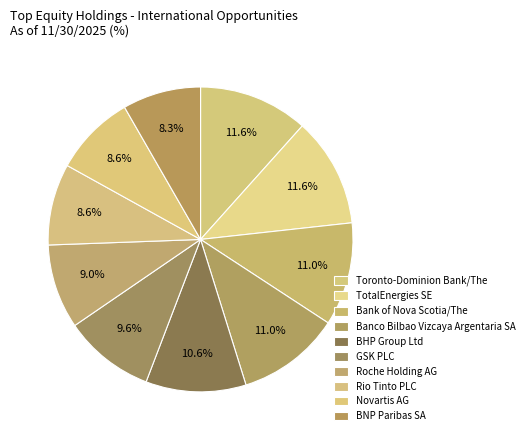

To the nearest percent, what portion does Roche Holding AG represent?

9%